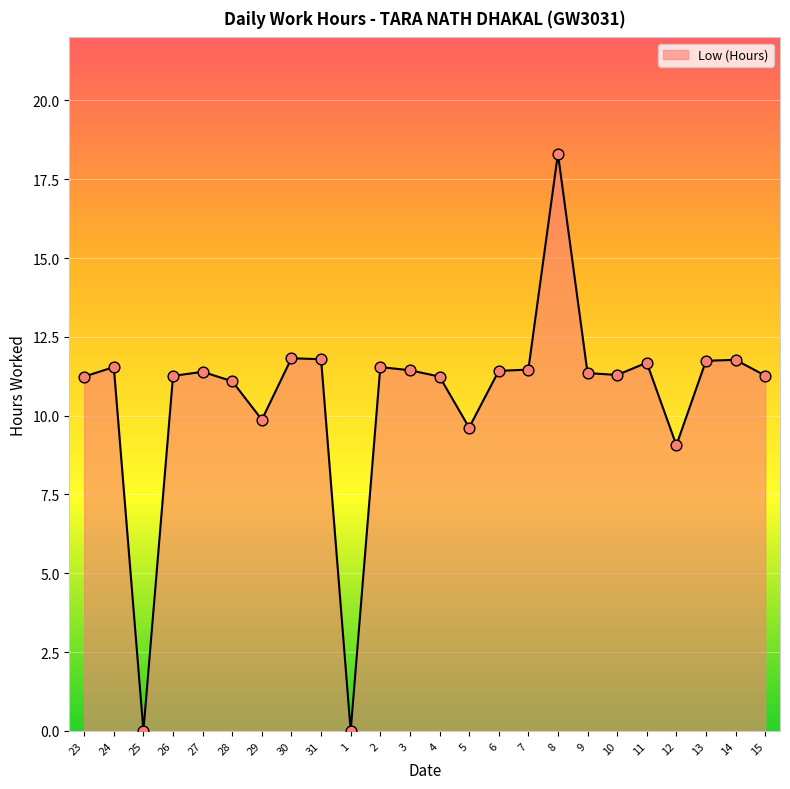

Between 2 and 25, which is larger?

2